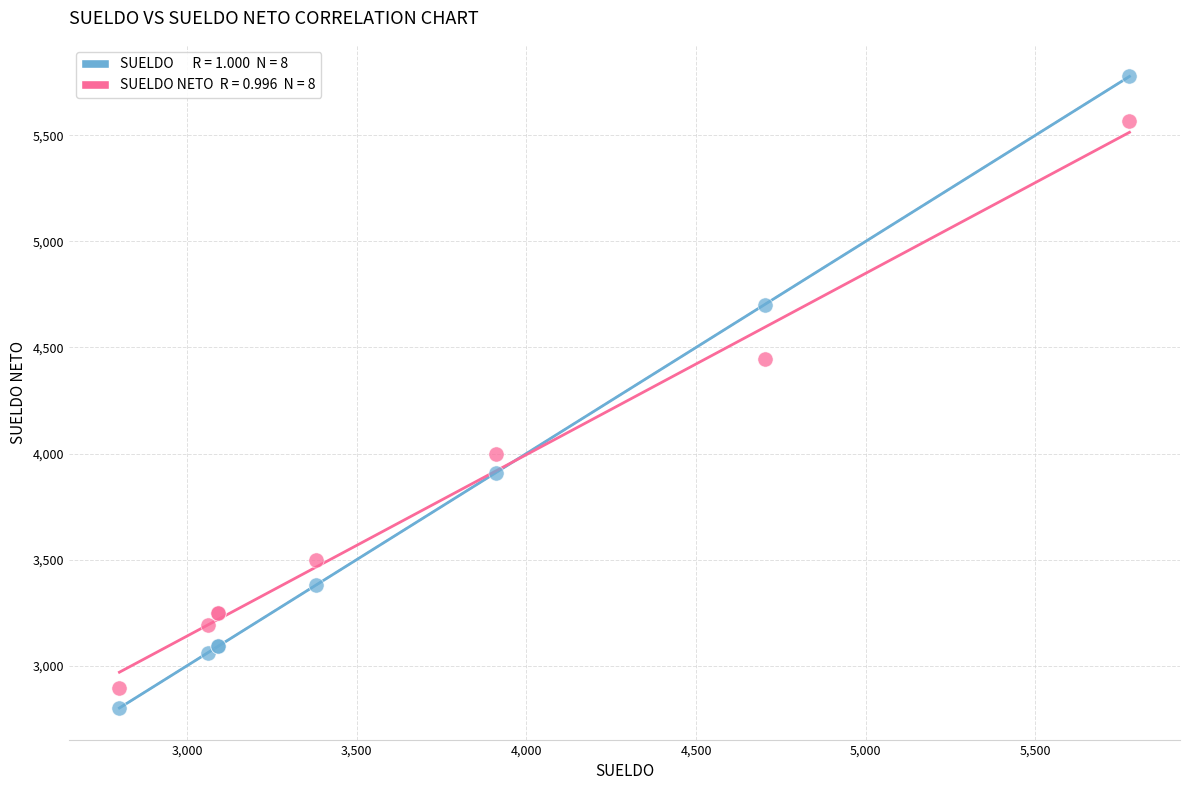

Across all series, what Y value is closest to 4289?

4444